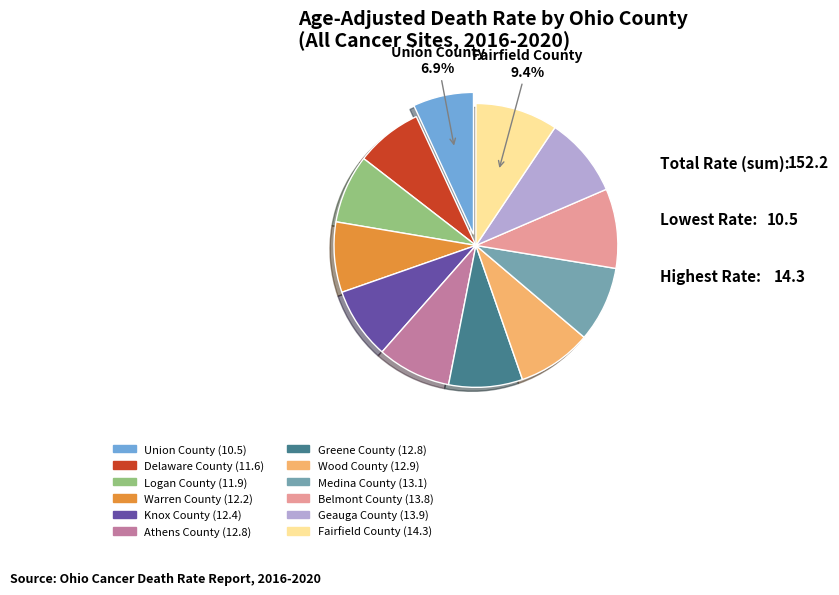

How many segments does this pie chart have?

12